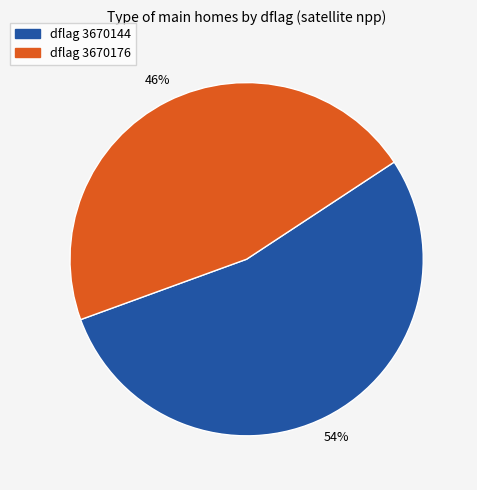

To the nearest percent, what is the average slice percentage?

50%